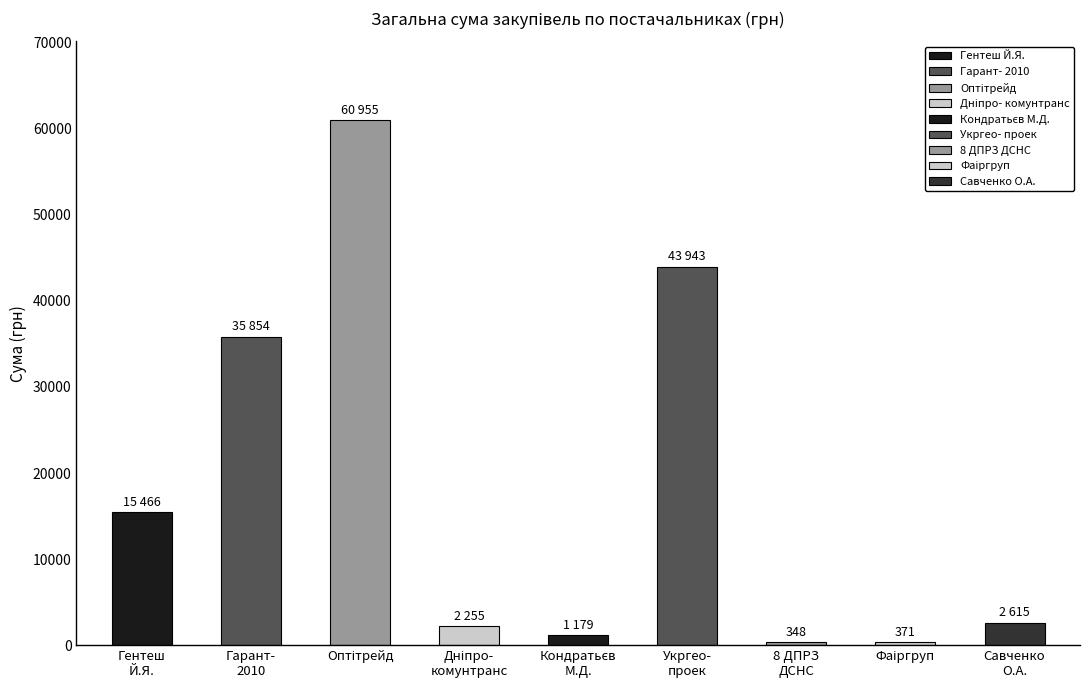

What is the change in value from ФОП "Гентеш Й.Я." to ТОВ "Укргеопроек"?

+28477